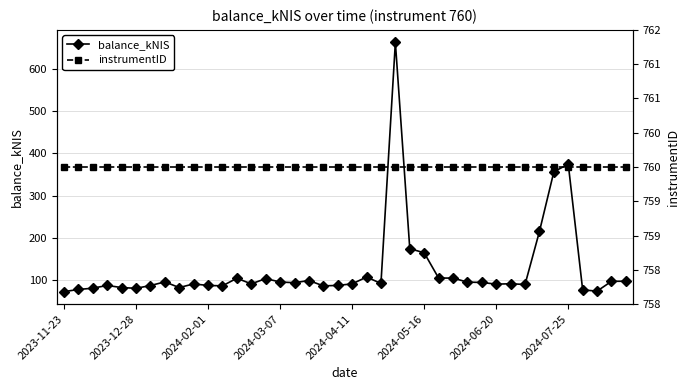

True or false: instrumentID and balance_kNIS cross at least once.

False